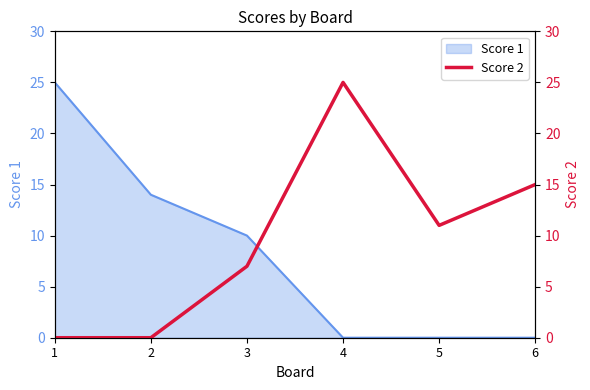

How many data points are above 11?

2